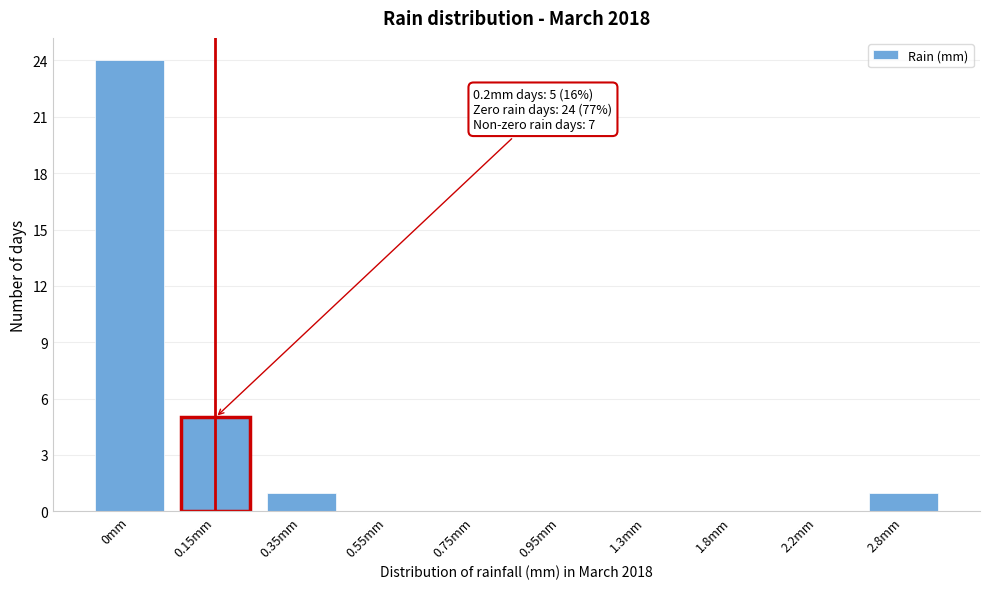

Reading left to right, what are all the values shown in this chart?

0mm=24	0.15mm=5	0.35mm=1	0.55mm=0	0.75mm=0	0.95mm=0	1.3mm=0	1.8mm=0	2.2mm=0	2.8mm=1